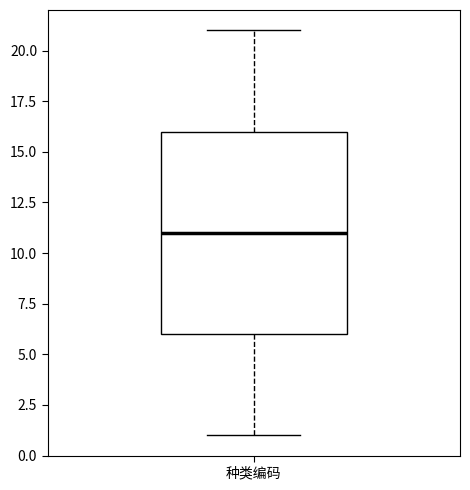

Where does the upper whisker of the box for 种类编码 end on the y-axis? The values are not printed on the chart, so give them approximately, as read against the axis.

21